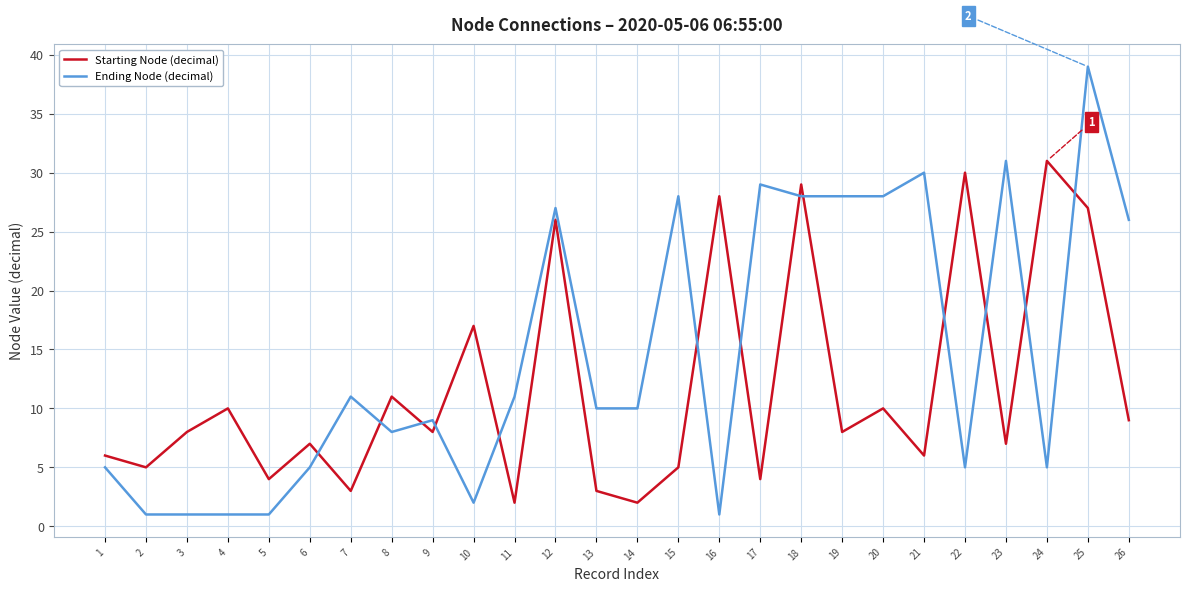

Where is Starting Node (decimal) nearest to the value 16?

10